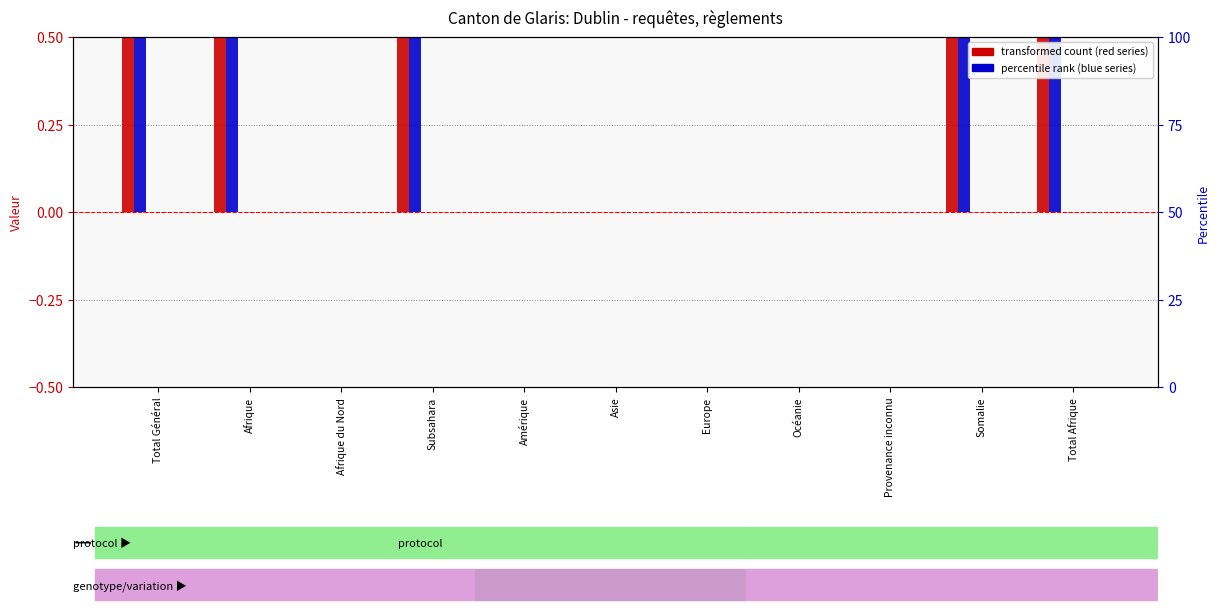

What is the total value across all series at Afrique?

2